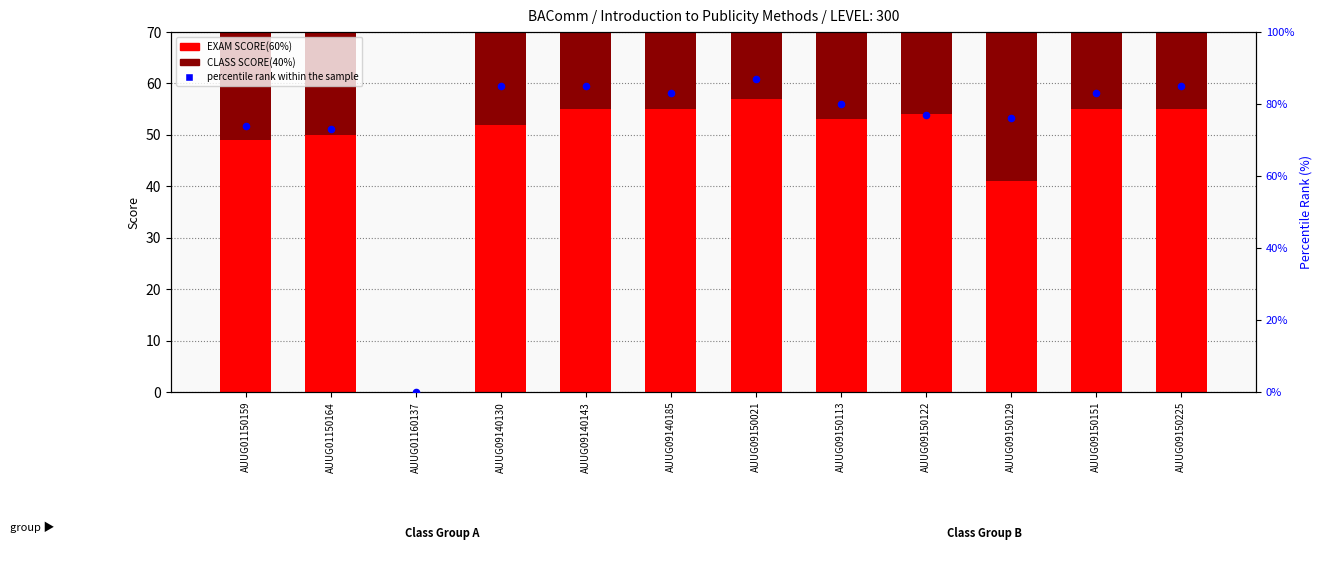

At which category is the sum across all series the highest?

AUUG09150021